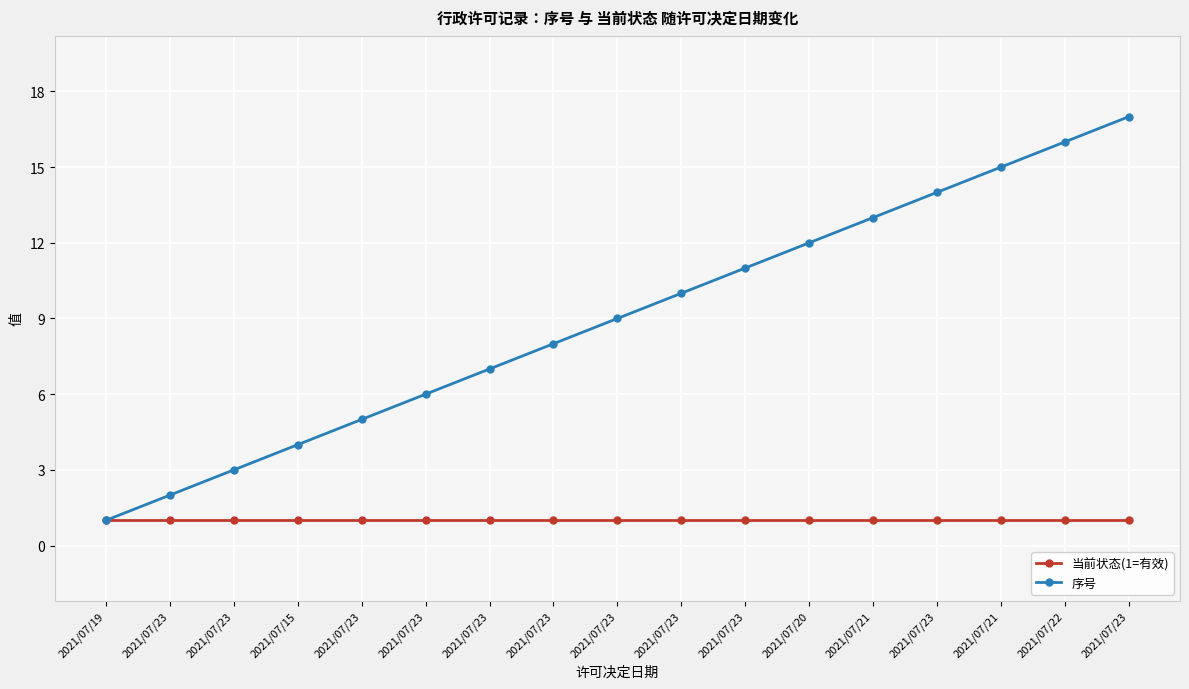

At 2021/07/23, list the series in order from smallest to largest.

当前状态(1=有效), 序号